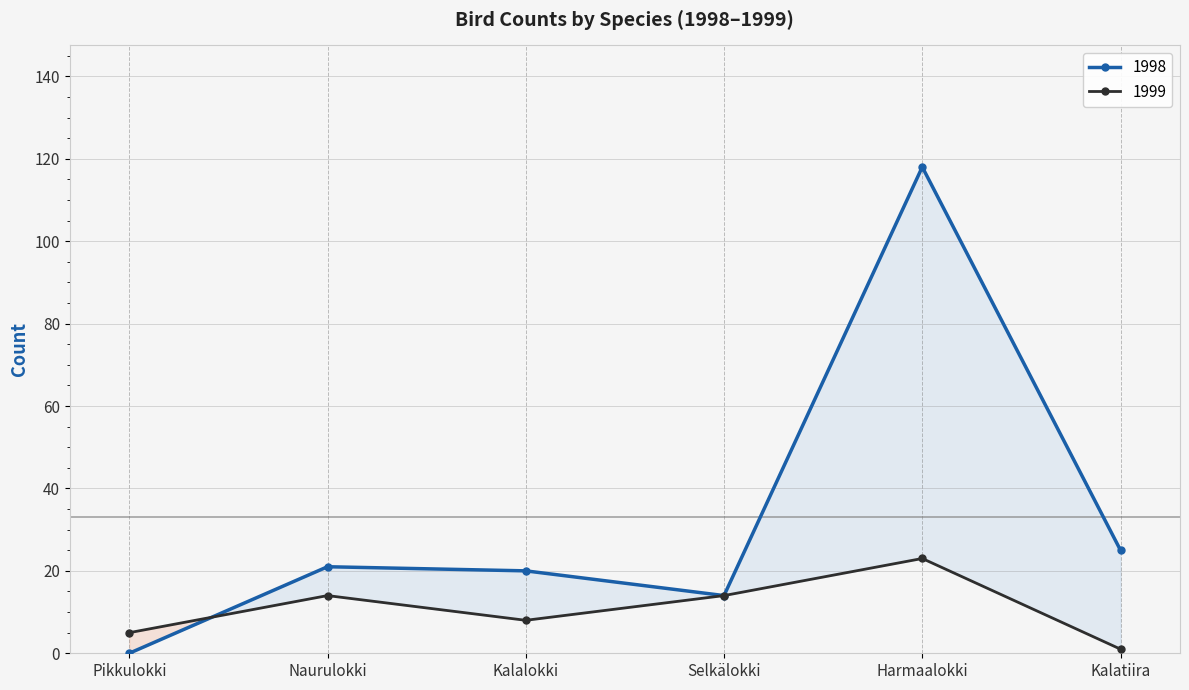

What is the value of the 1998 point at the 5th from the left?

118